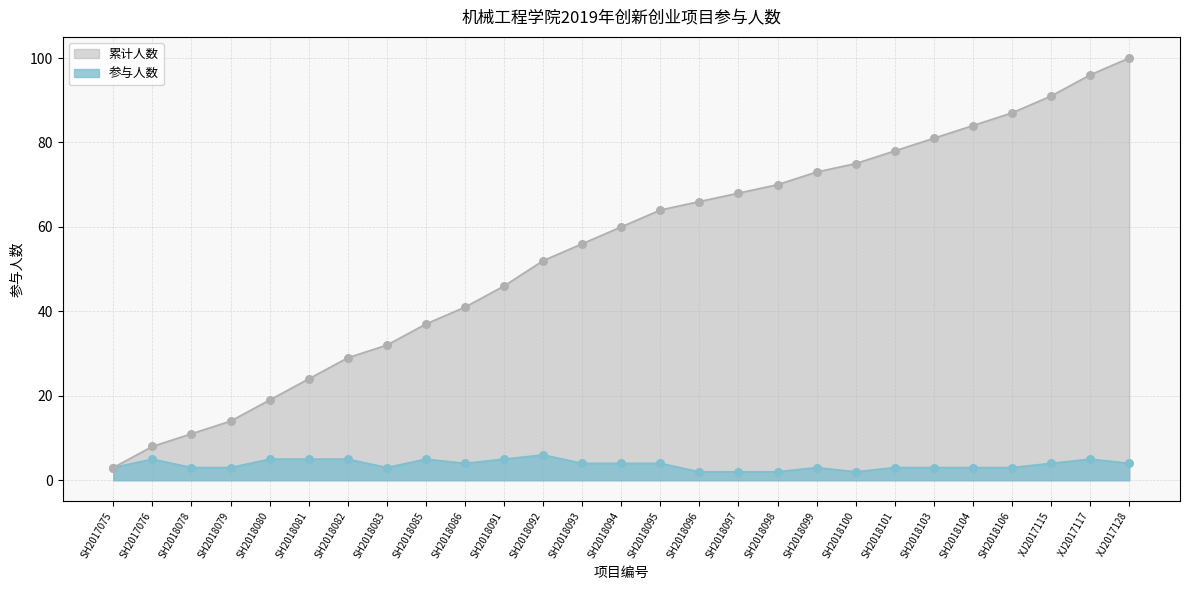

Is the value of 参与人数 at SH2018083 greater than the value of 累计人数 at SH2018098?

No